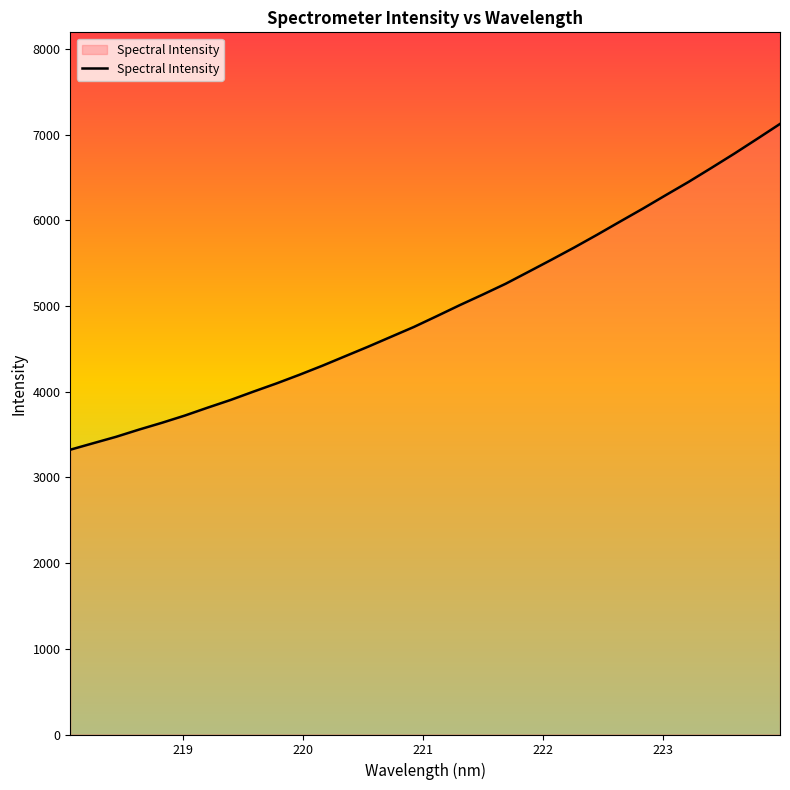

What is the smallest value displayed?

3323.3